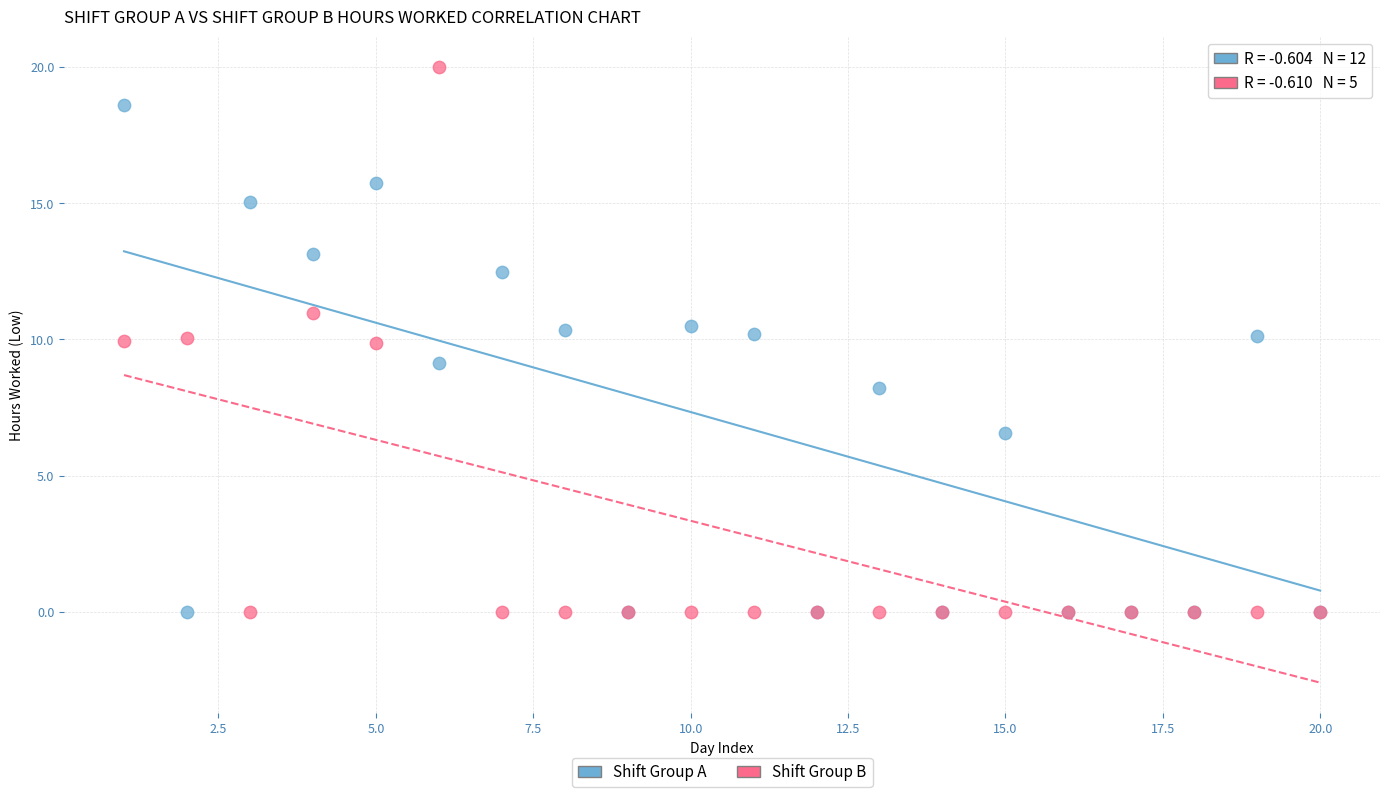

Which series has the widest spread of Y values?

Shift Group B